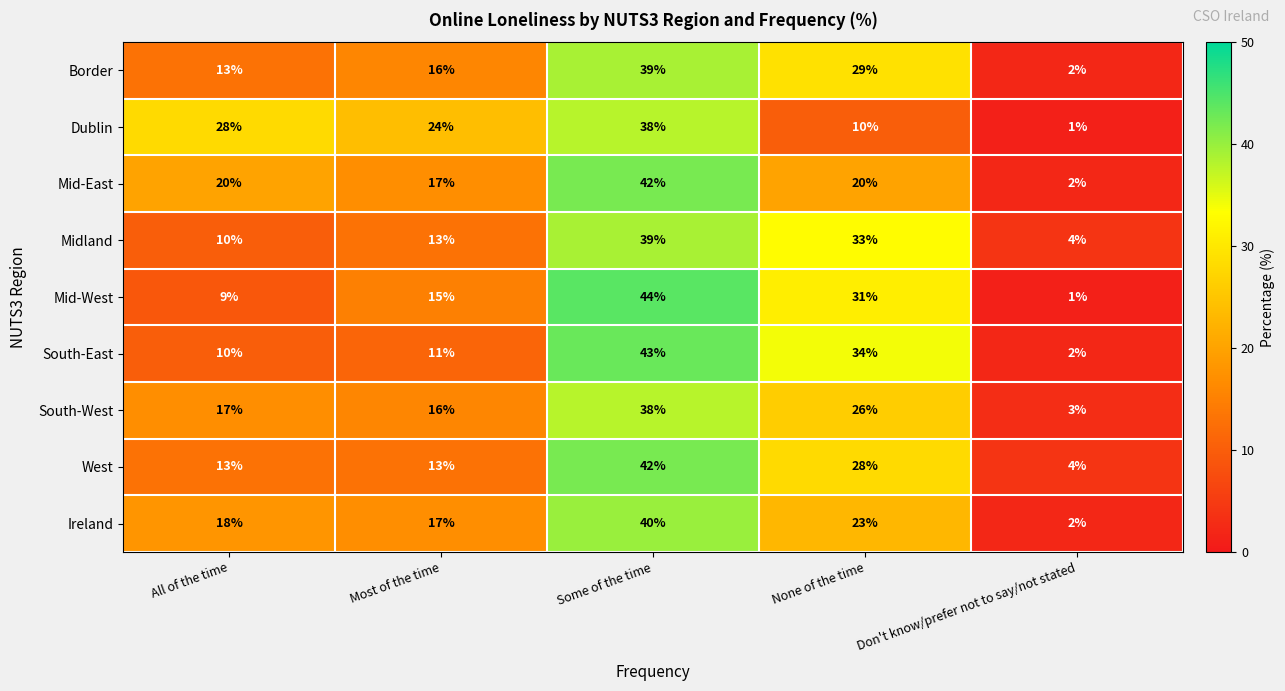

What is the difference between the highest and lowest values at None of the time?

24